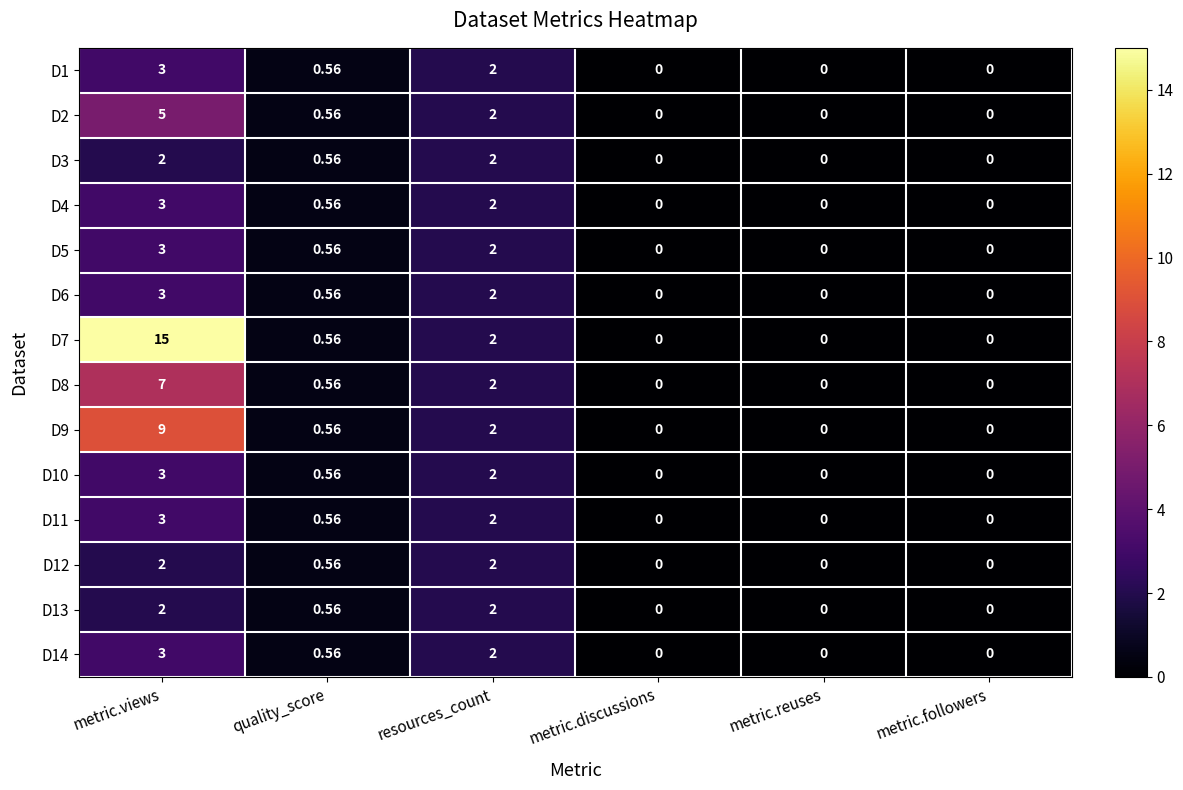

Which label corresponds to the largest value in the chart?

metric.views